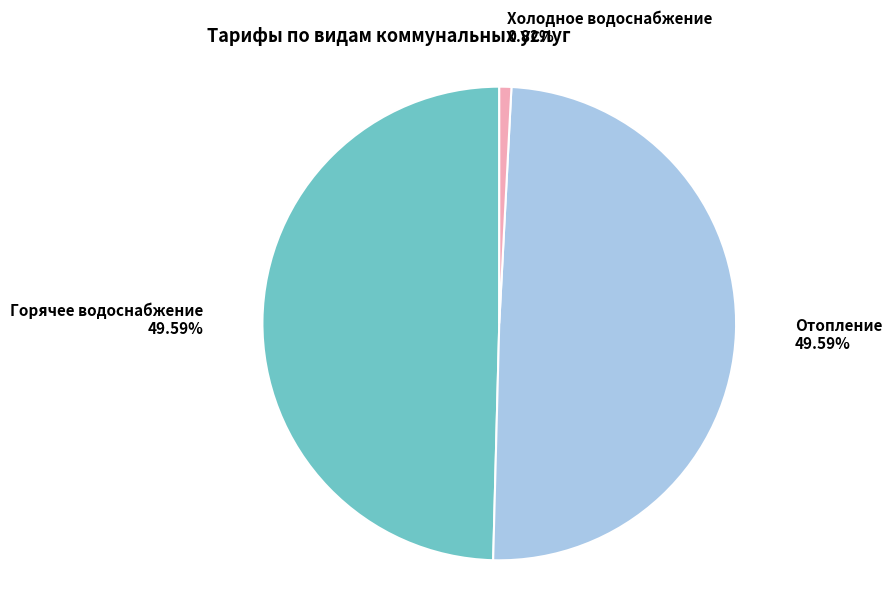

Which category has the smallest portion of the pie?

Холодное водоснабжение